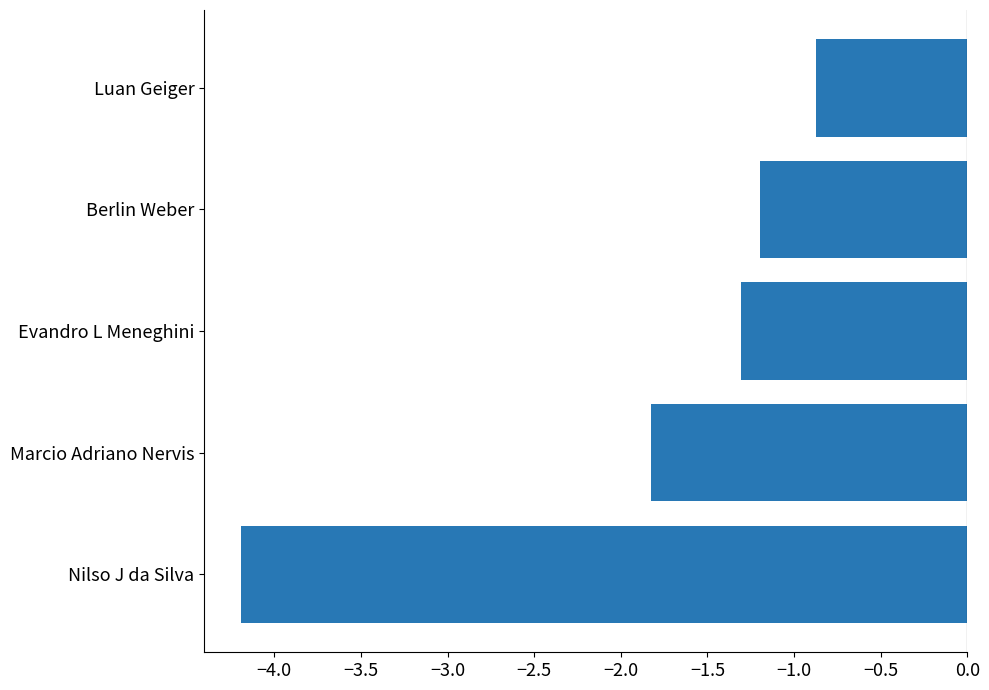

At which category does the chart reach its minimum across all series?

Nilso J da Silva